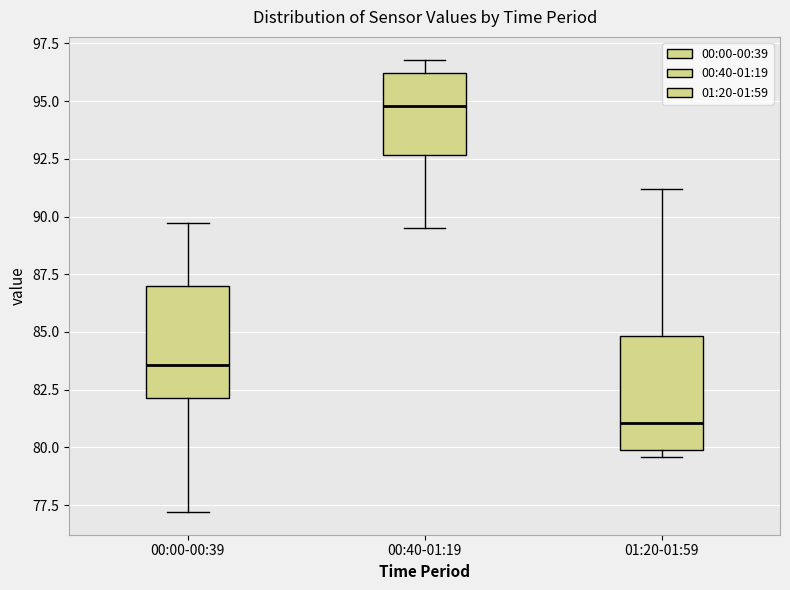

Reading left to right, transcribe this box plot: for each box, give where its median line is, the range the box spans, and where its two whiskers end, as read against the y-axis. The values are not printed on the chart, so give them approximately, as read against the axis.

00:00-00:39: median 83.5, box 82.0 to 87.0, whiskers 77.0 to 89.5
00:40-01:19: median 95.0, box 92.5 to 96.0, whiskers 89.5 to 97.0
01:20-01:59: median 81.0, box 80.0 to 85.0, whiskers 79.5 to 91.0